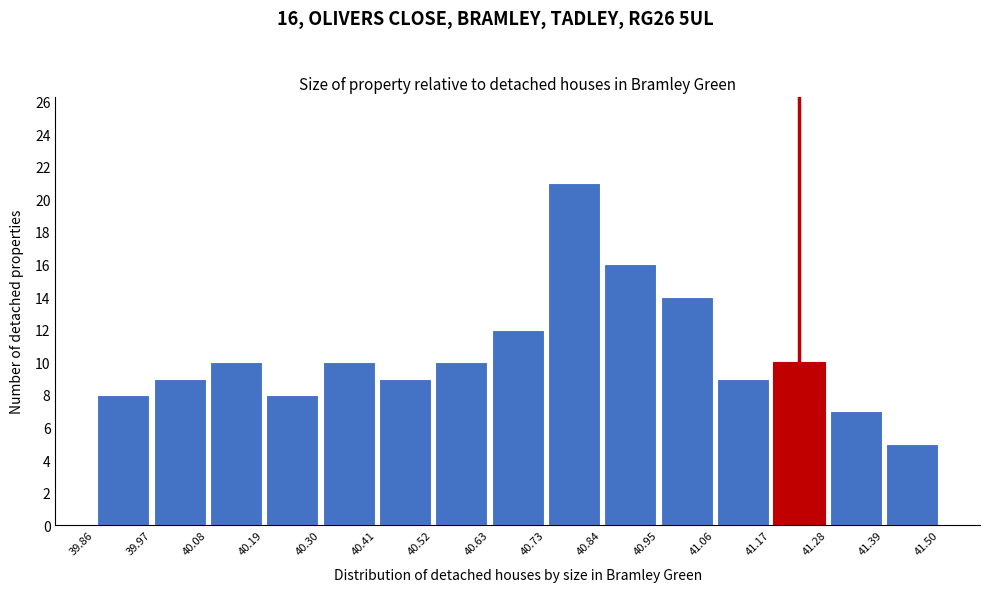

Over which range of the x-axis is the bar tallest?

40.73 to 40.84